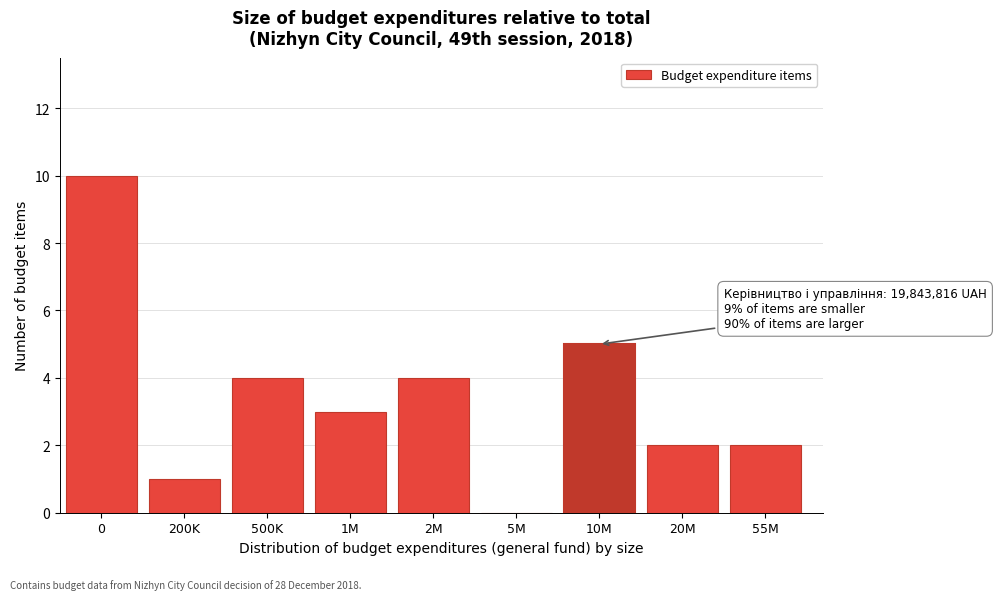

Reading left to right, transcribe all the data shown in this chart.

0=10	200K=1	500K=4	1M=3	2M=4	5M=0	10M=5	20M=2	55M=2